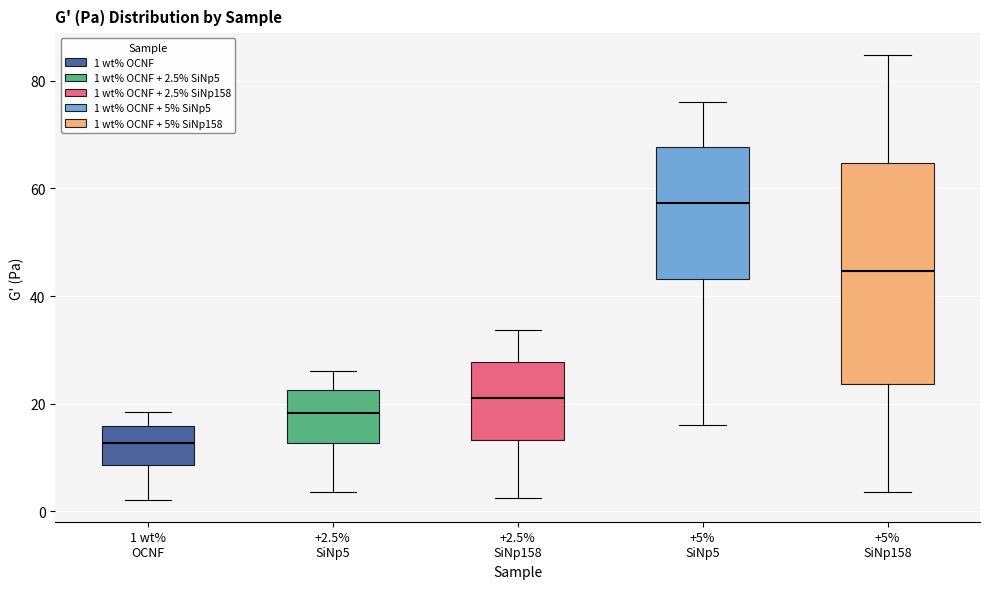

Which box is the tallest, from its lower edge to its upper edge?

+5% SiNp158